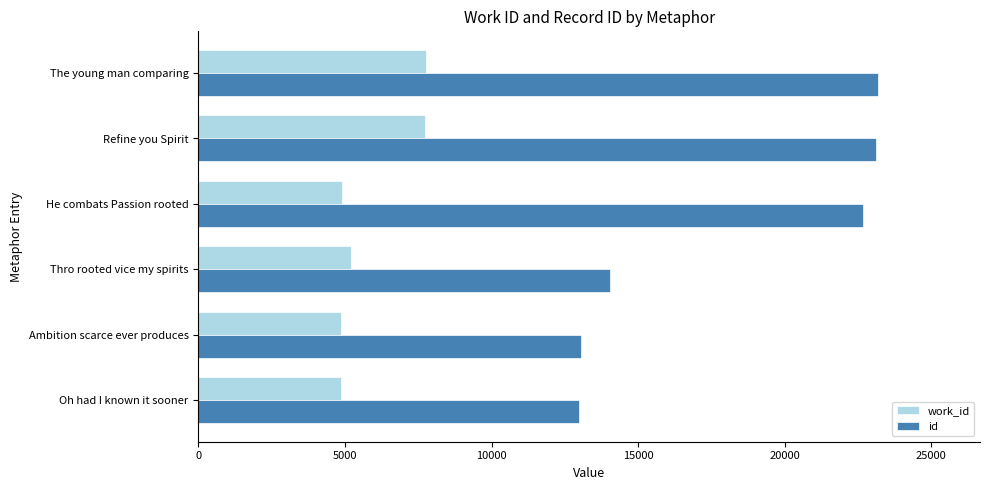

What is the difference between the second highest and second lowest values in the work_id series?

2868